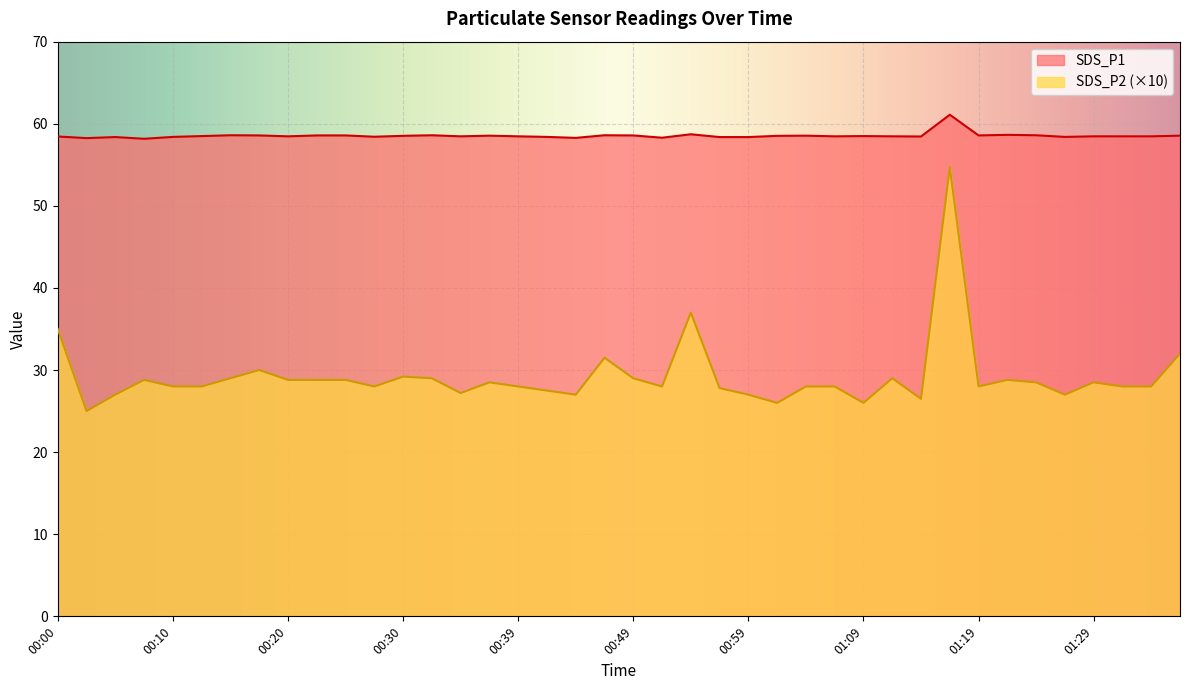

Which category has the highest value in the SDS_P1 series?

01:16